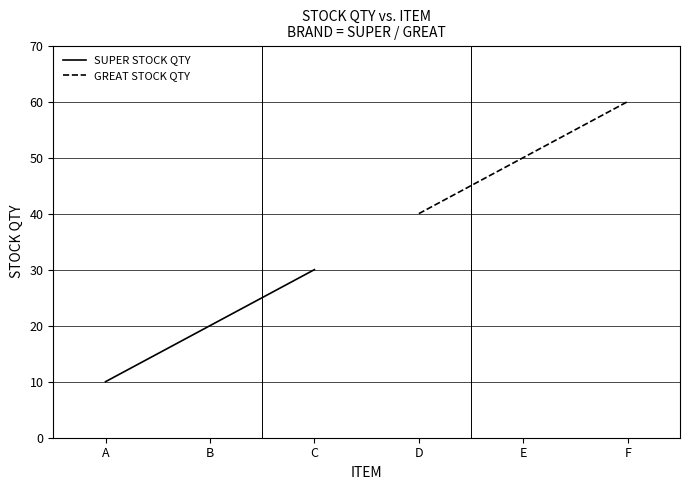

What is the smallest value displayed?

10